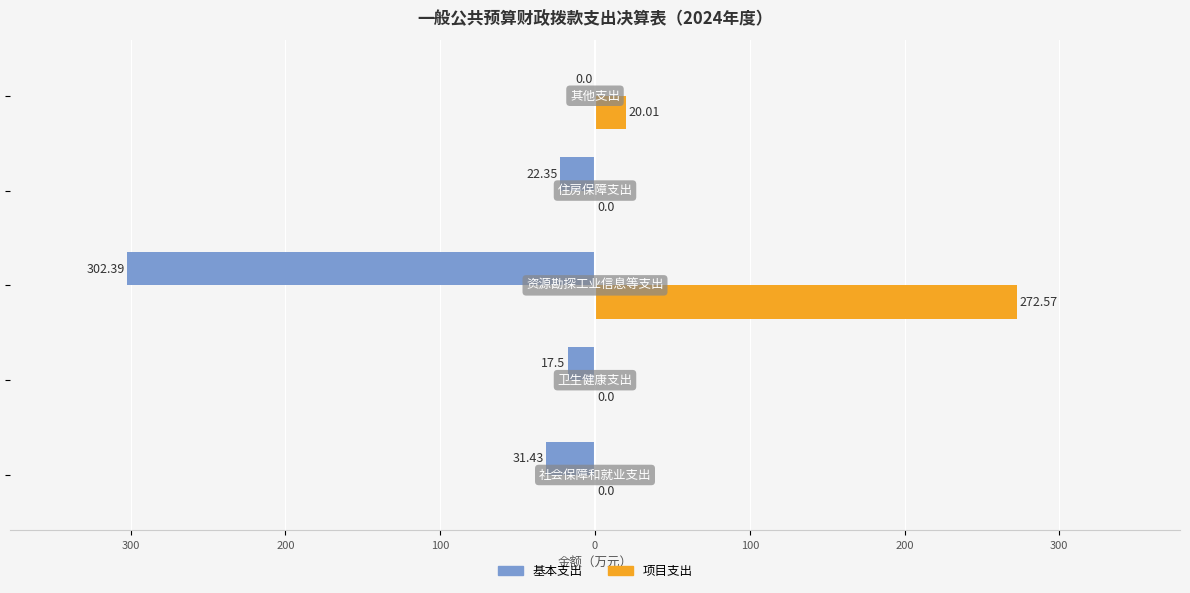

What are all the series names shown in the legend?

基本支出, 项目支出